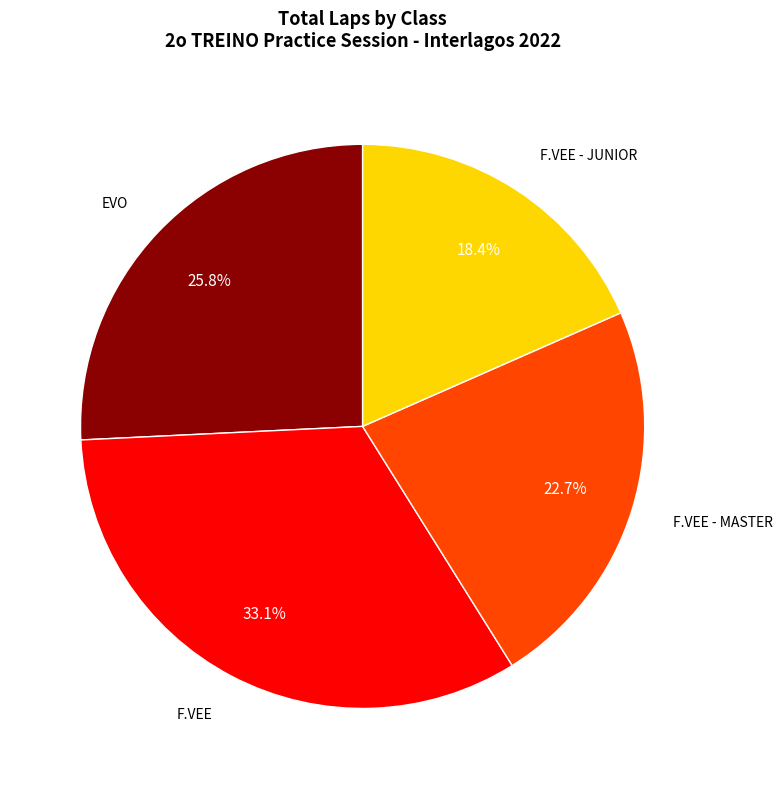

Does any single category account for the majority?

No